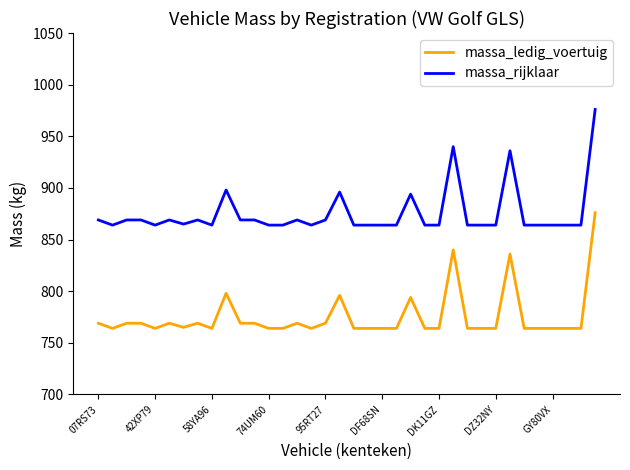

True or false: massa_ledig_voertuig and massa_rijklaar cross at least once.

False